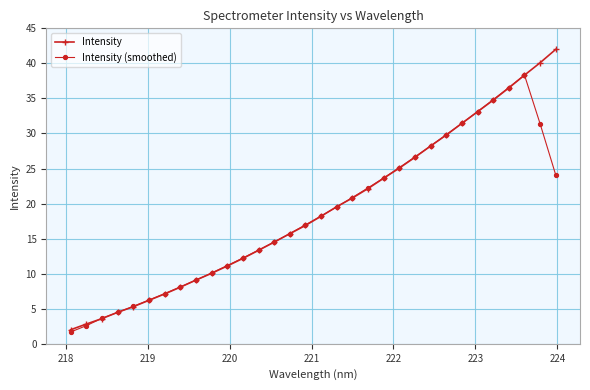

How many values in the Intensity (smoothed) series are below 18?

16